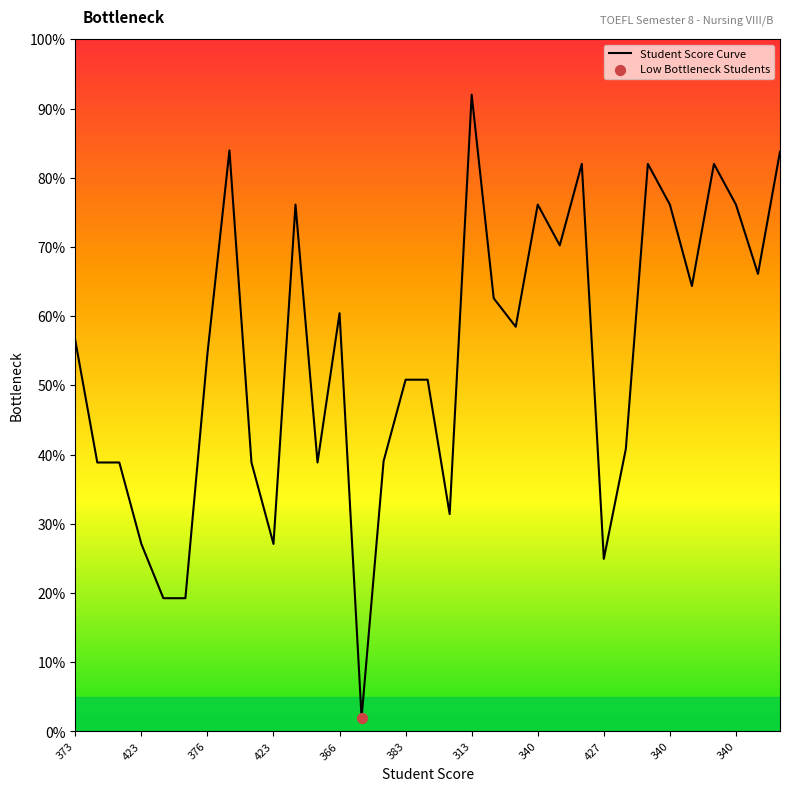

What is the minimum value shown in the chart?

2.0